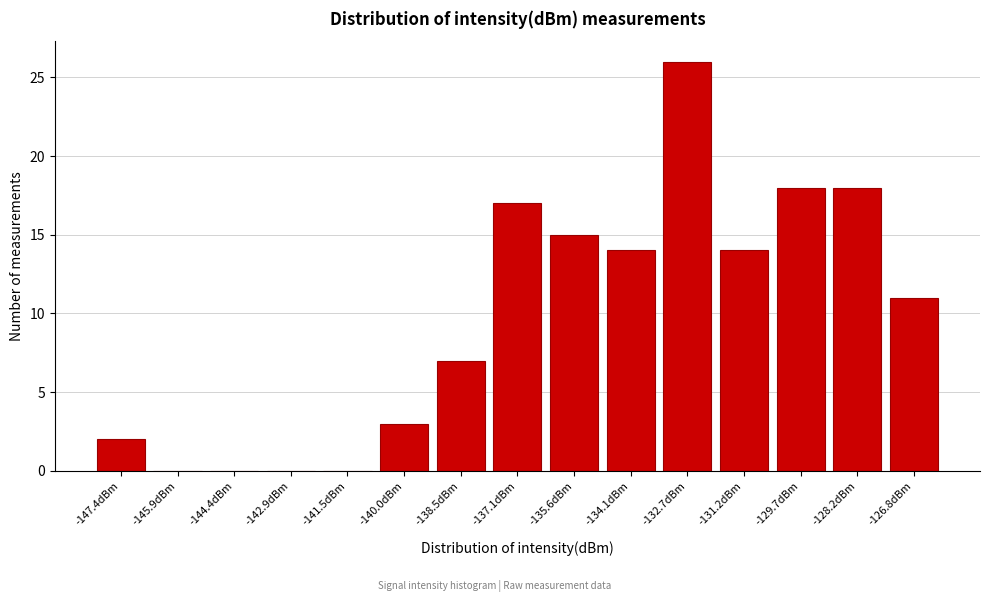

Reading left to right, list all the values displayed in this chart.

-147.4dBm=2	-145.9dBm=0	-144.4dBm=0	-142.9dBm=0	-141.5dBm=0	-140.0dBm=3	-138.5dBm=7	-137.1dBm=17	-135.6dBm=15	-134.1dBm=14	-132.7dBm=26	-131.2dBm=14	-129.7dBm=18	-128.2dBm=18	-126.8dBm=11